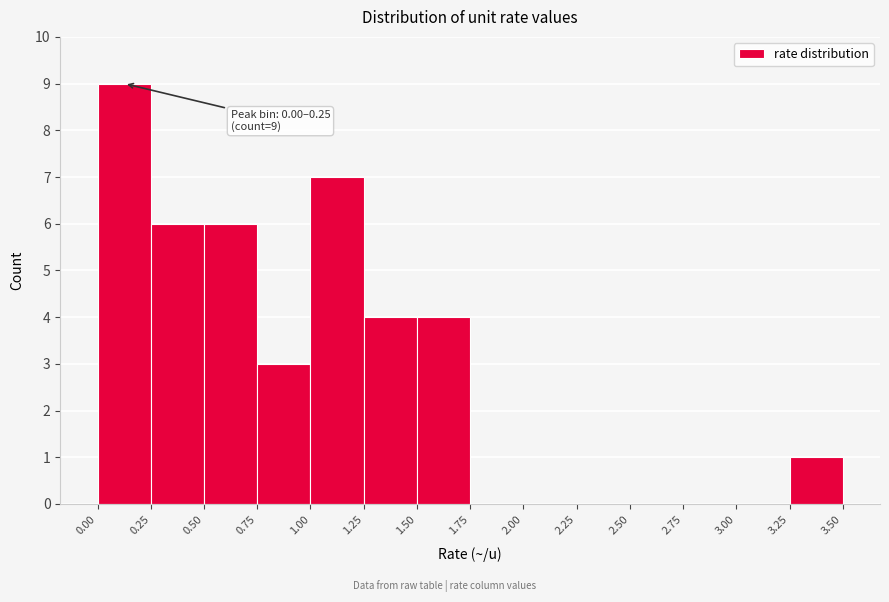

Over which range of the x-axis is the bar tallest?

0.00 to 0.25